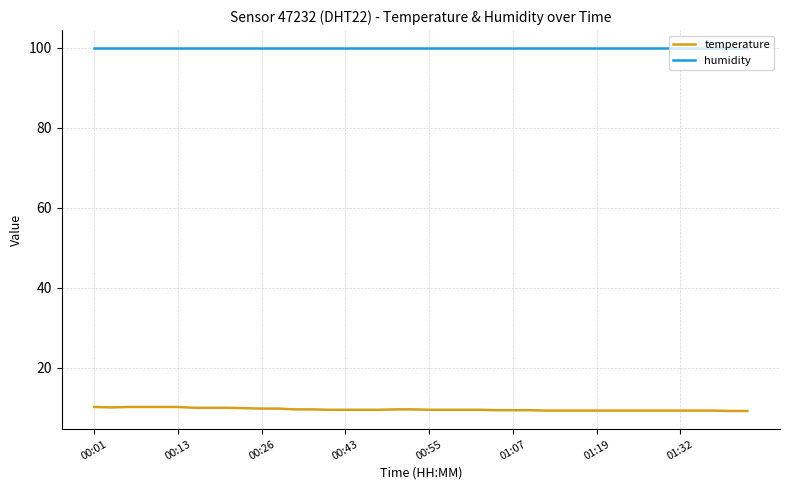

What is the maximum value shown in the chart?

99.9